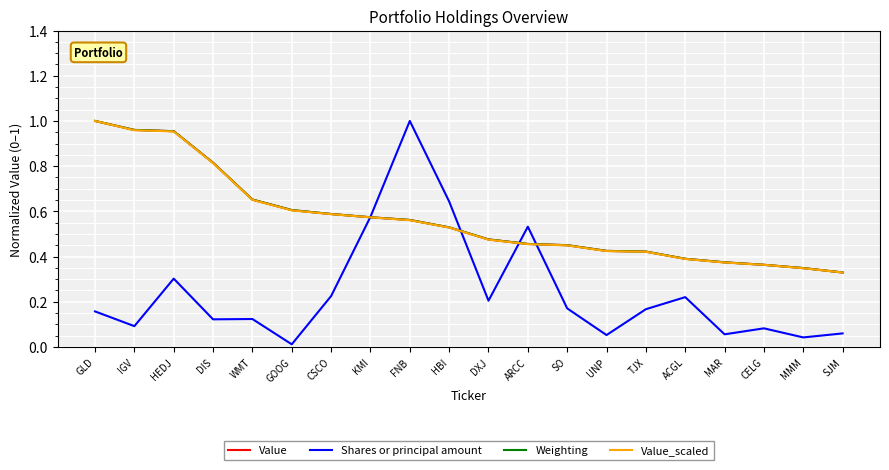

Does the chart have visible grid lines?

Yes